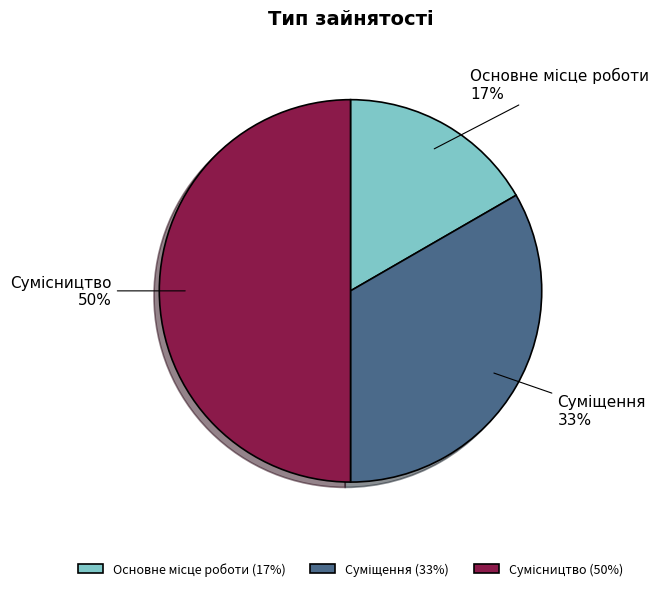

To the nearest percent, what is the difference between the largest and smallest slice percentages?

33%